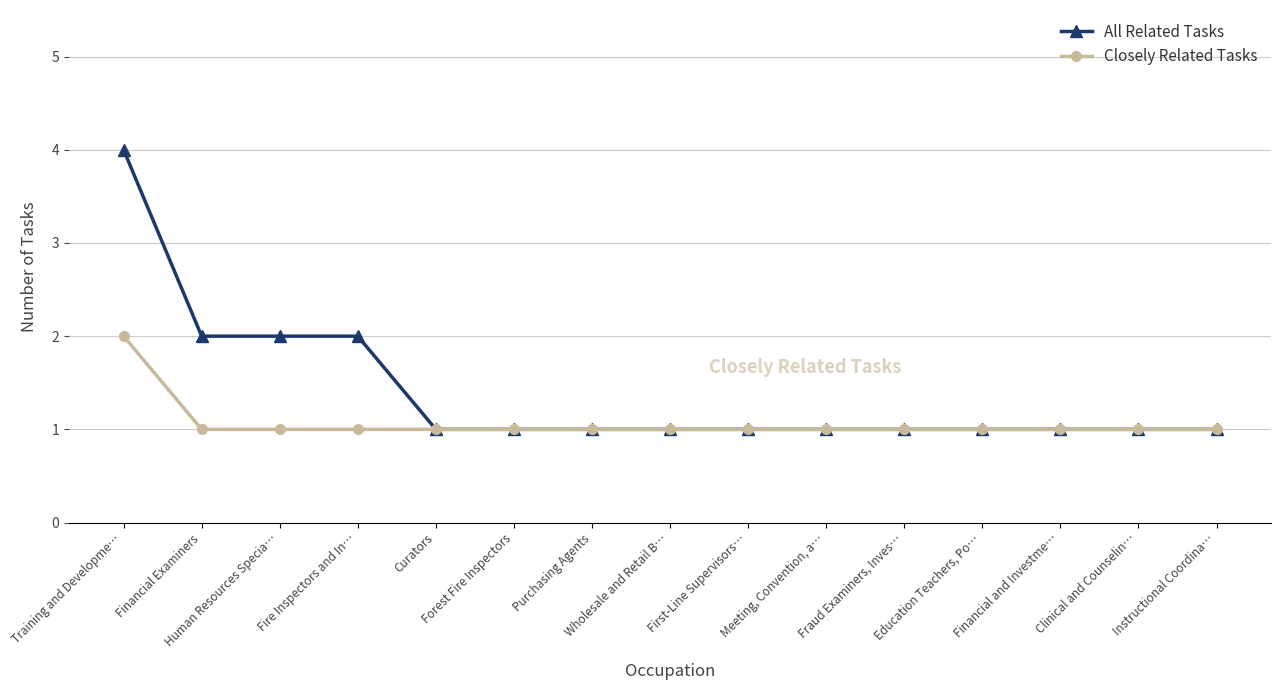

What is the sum of all All Related Tasks values?

21